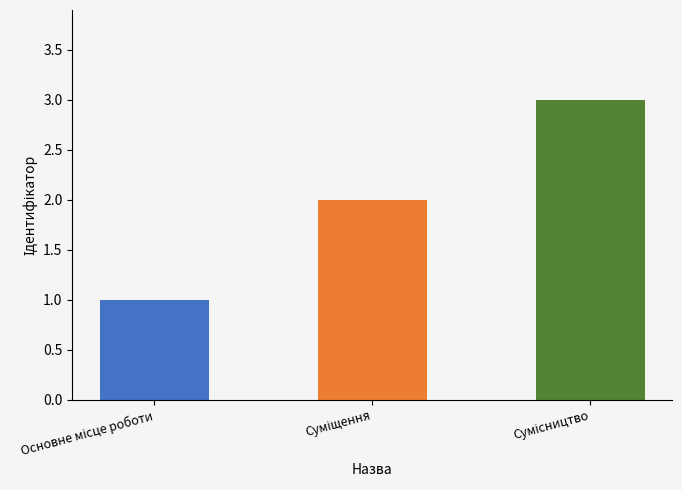

What is the maximum value shown in the chart?

3